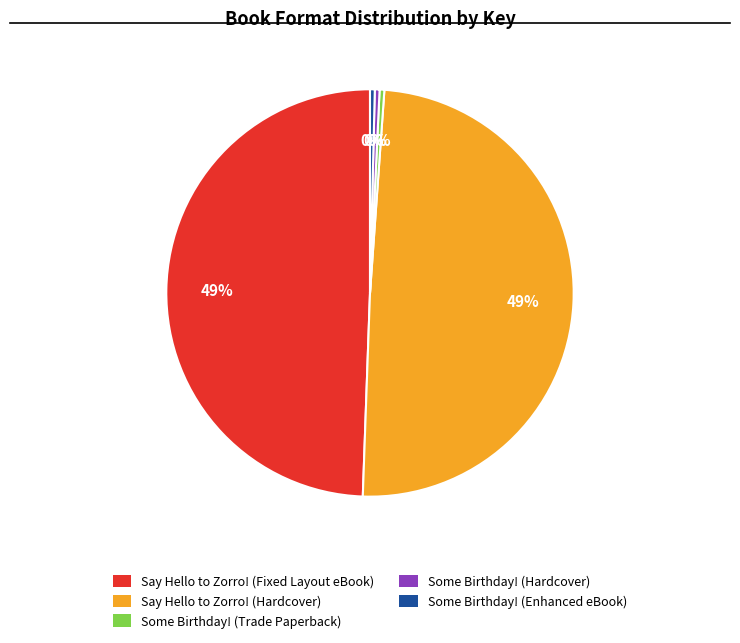

Is it true that Some Birthday! (Hardcover) is 11% of the pie?

False